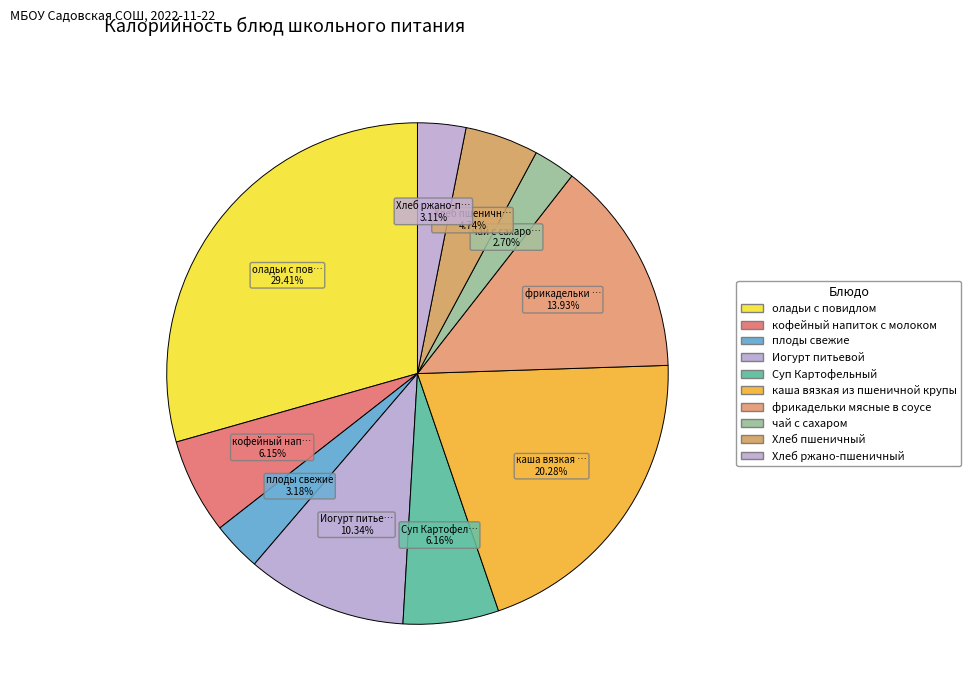

How many segments does this pie chart have?

10